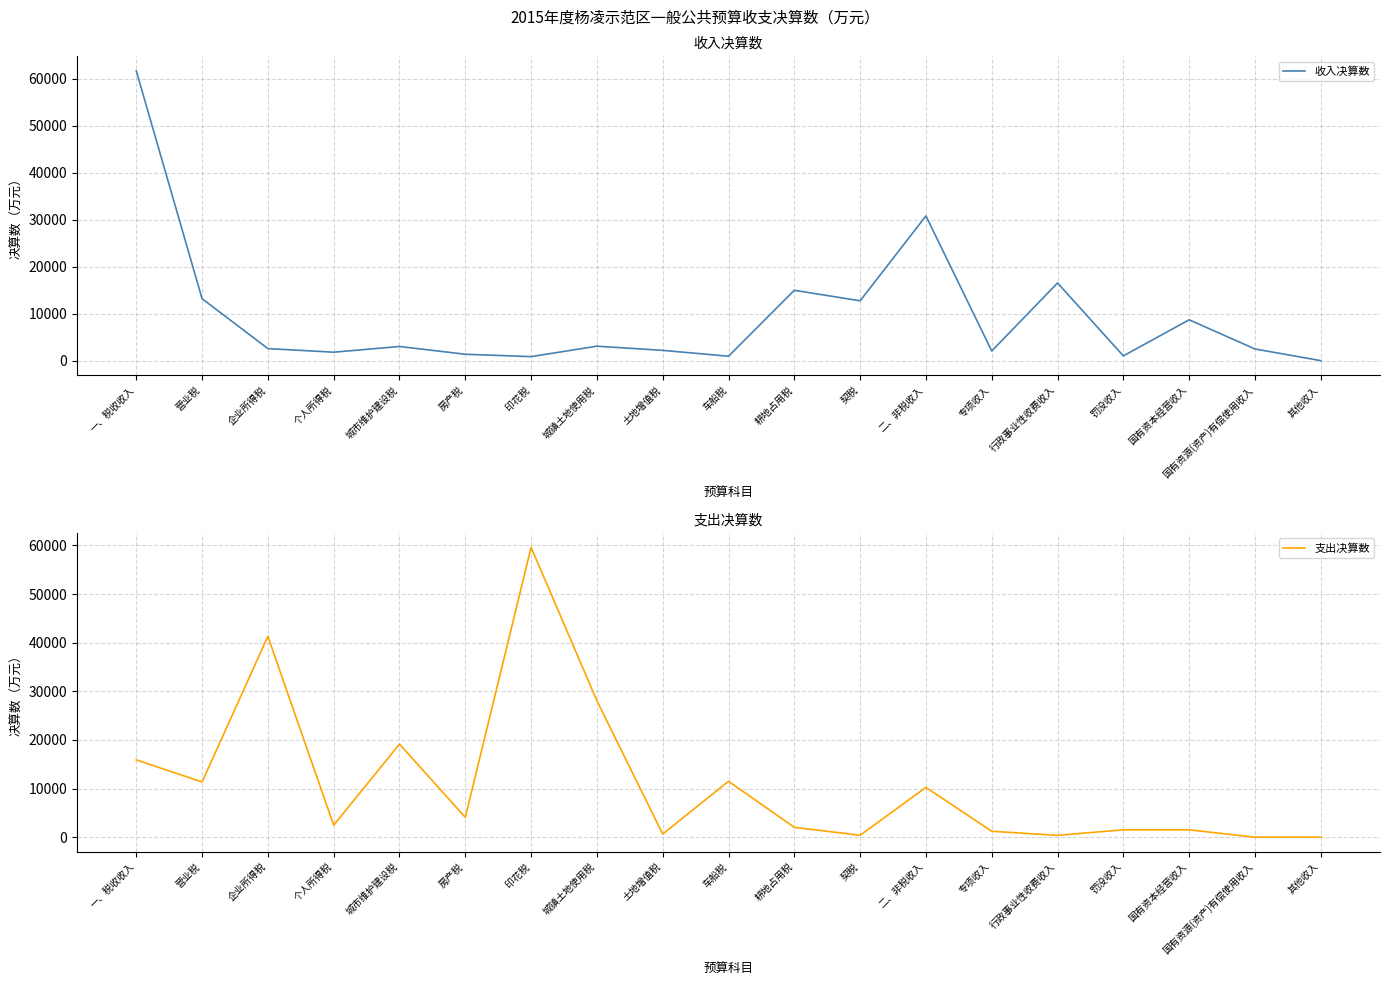

What position from the left is 契税?

12